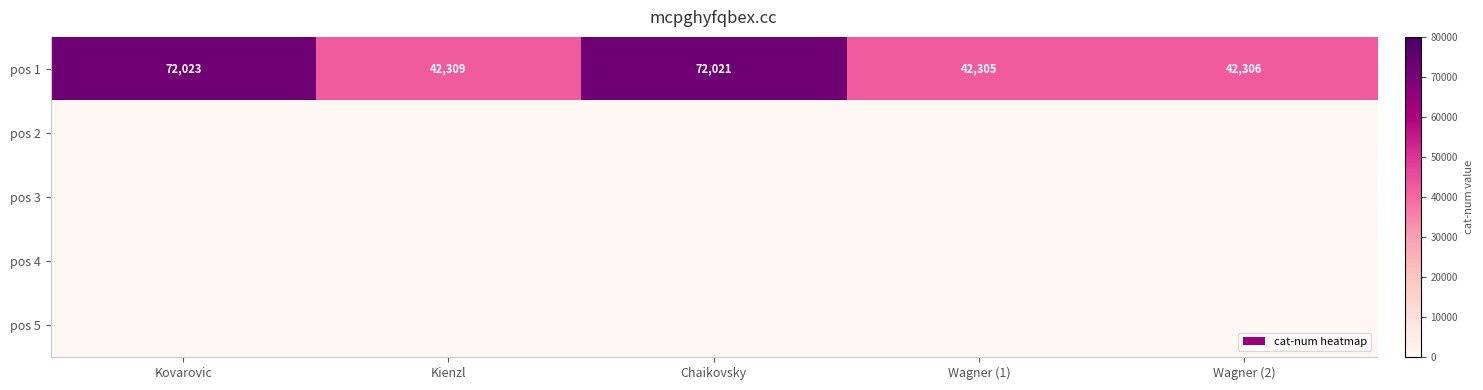

At which label is pos 1 closest to 57164?

Kienzl